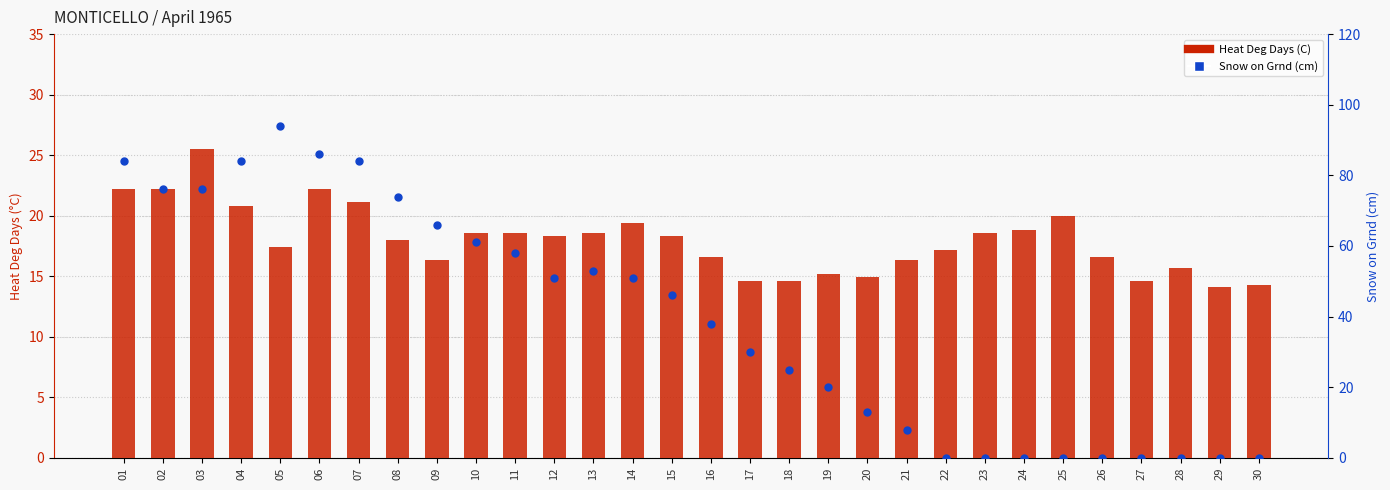

Which series has the widest spread of Y values?

Snow on Grnd (cm)